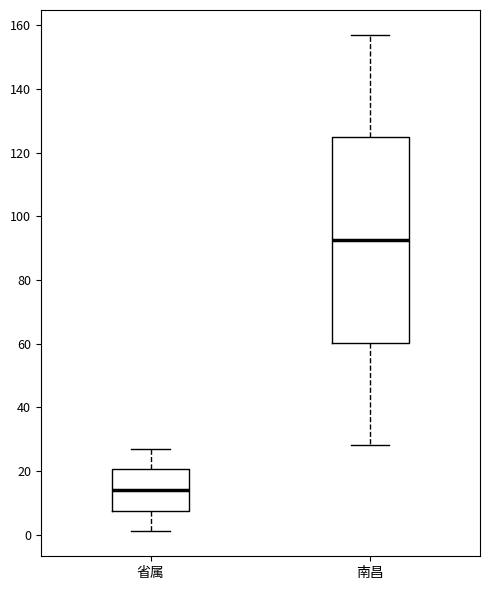

Reading left to right, transcribe this box plot: for each box, give where its median line is, the range the box spans, and where its two whiskers end, as read against the y-axis. The values are not printed on the chart, so give them approximately, as read against the axis.

省属: median 14, box 8 to 20, whiskers 2 to 28
南昌: median 92, box 60 to 124, whiskers 28 to 158